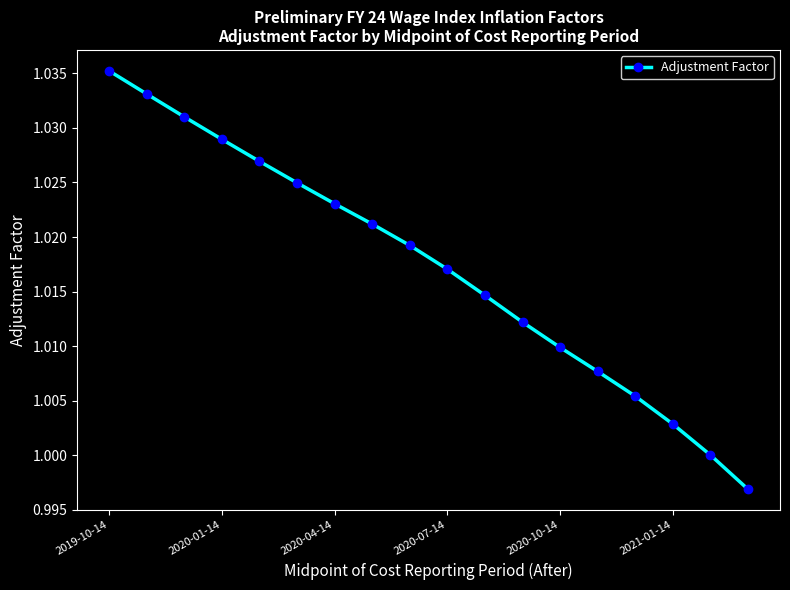

What is the sum of all values?

18.3